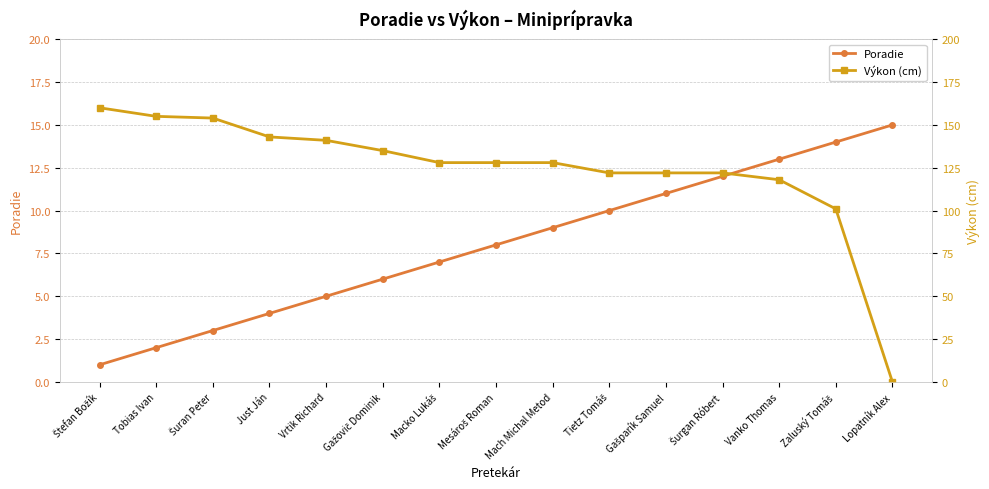

Rank the series at Šurgan Róbert from highest to lowest value.

Výkon (cm), Poradie